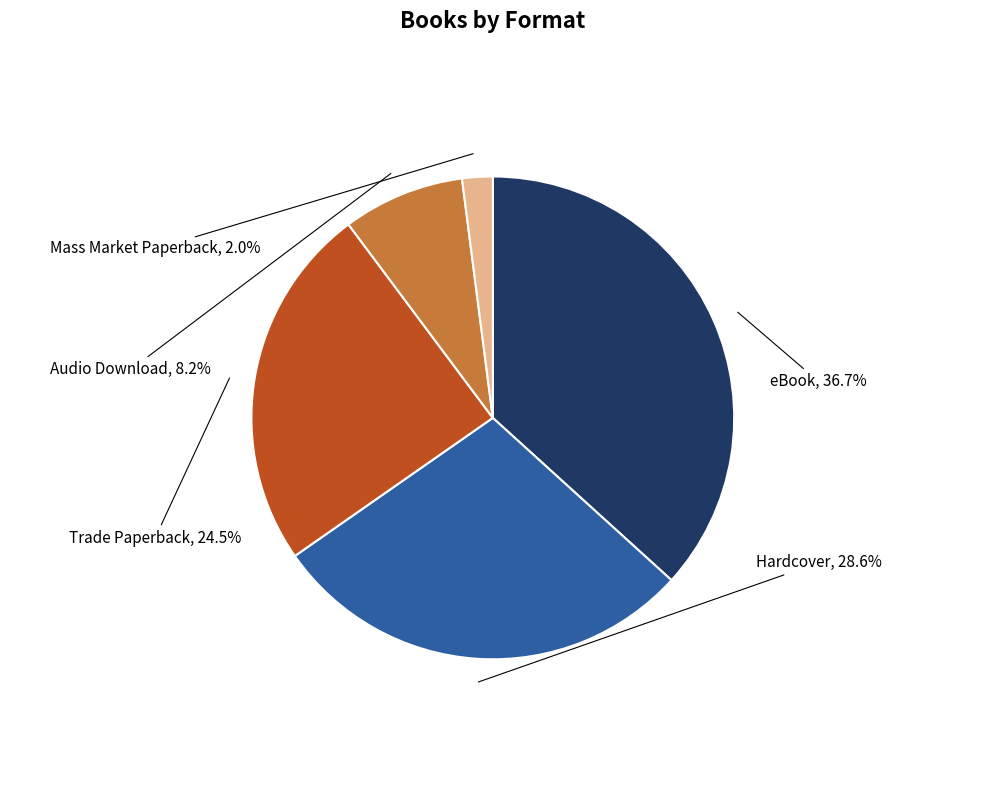

What is the smallest slice in the pie chart?

Mass Market Paperback